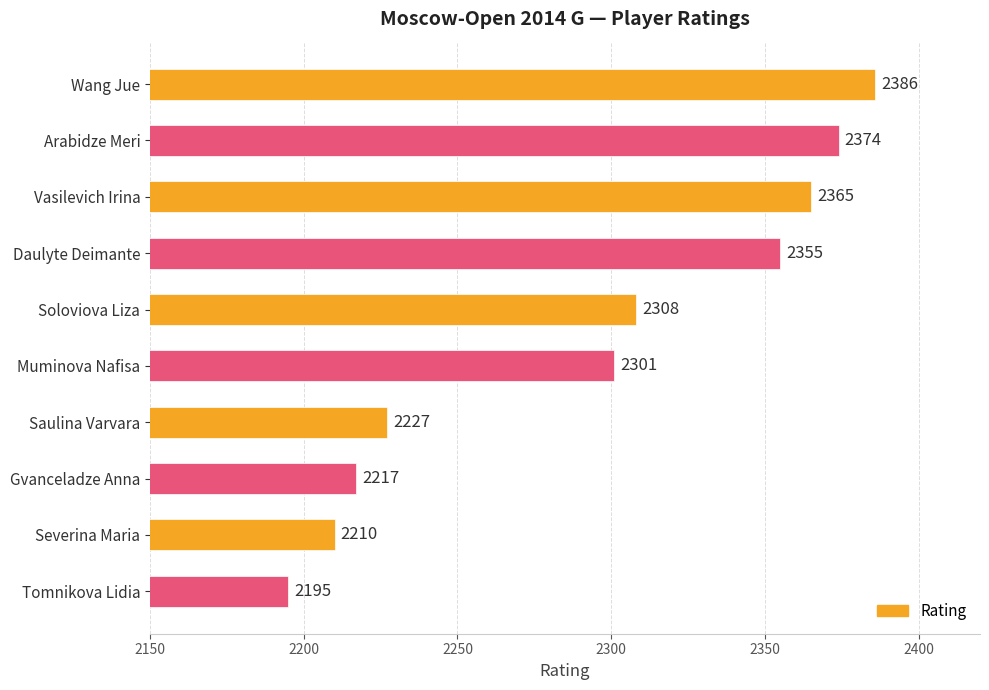

What is the smallest value displayed?

2195